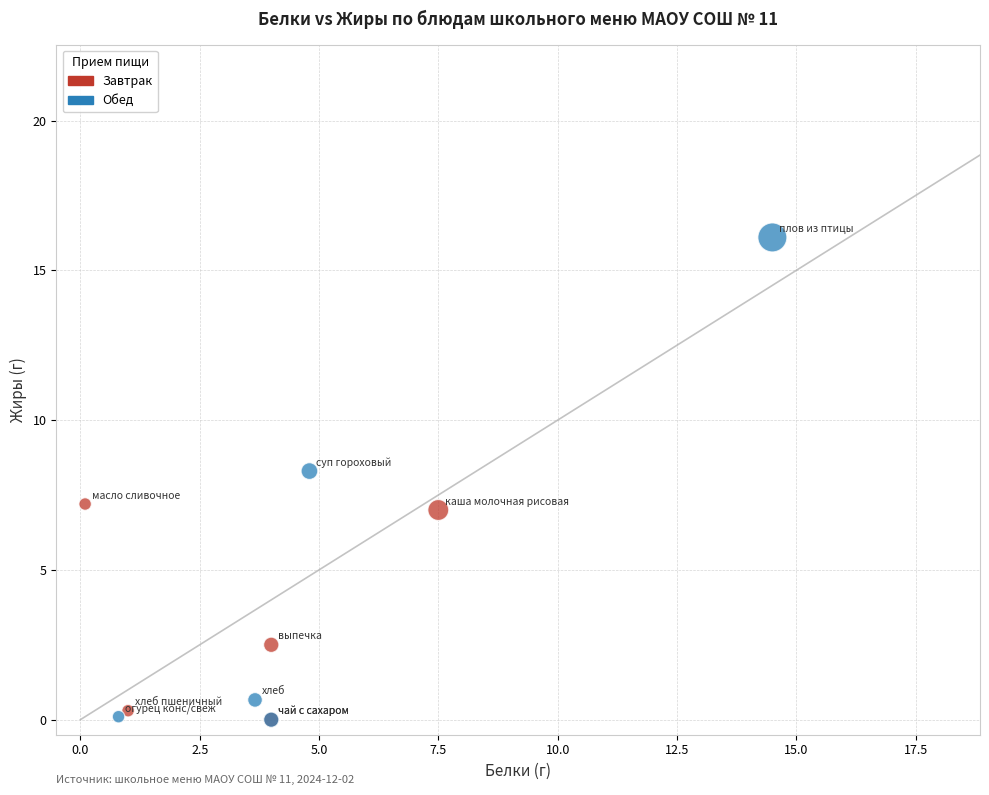

Which series has the largest Y range (max minus min)?

Обед